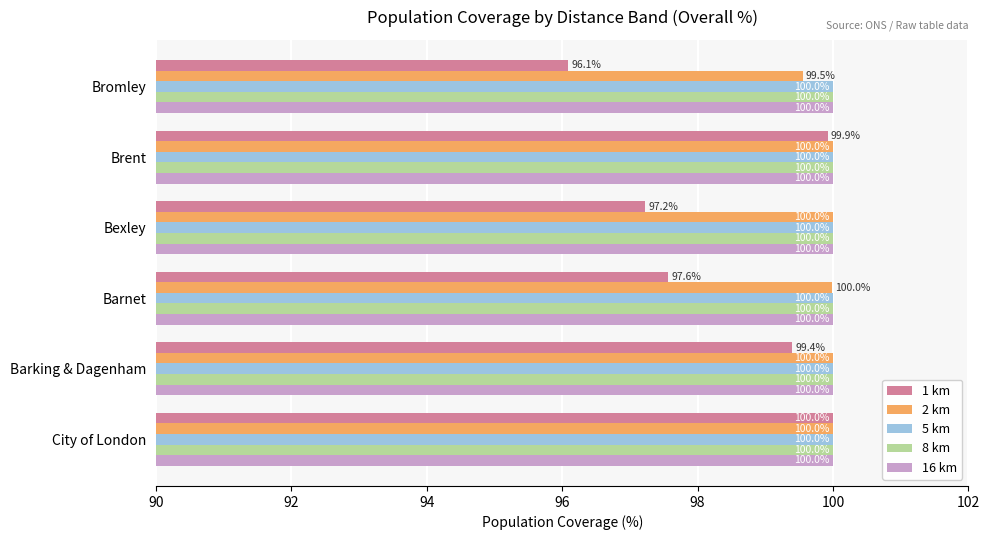

At which category is the sum across all series the highest?

City of London